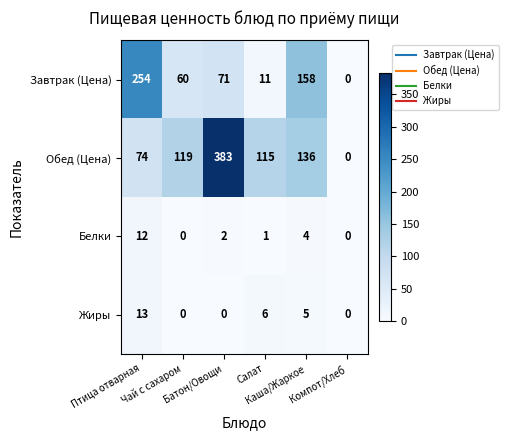

At which category is the sum across all series the highest?

Батон/Овощи